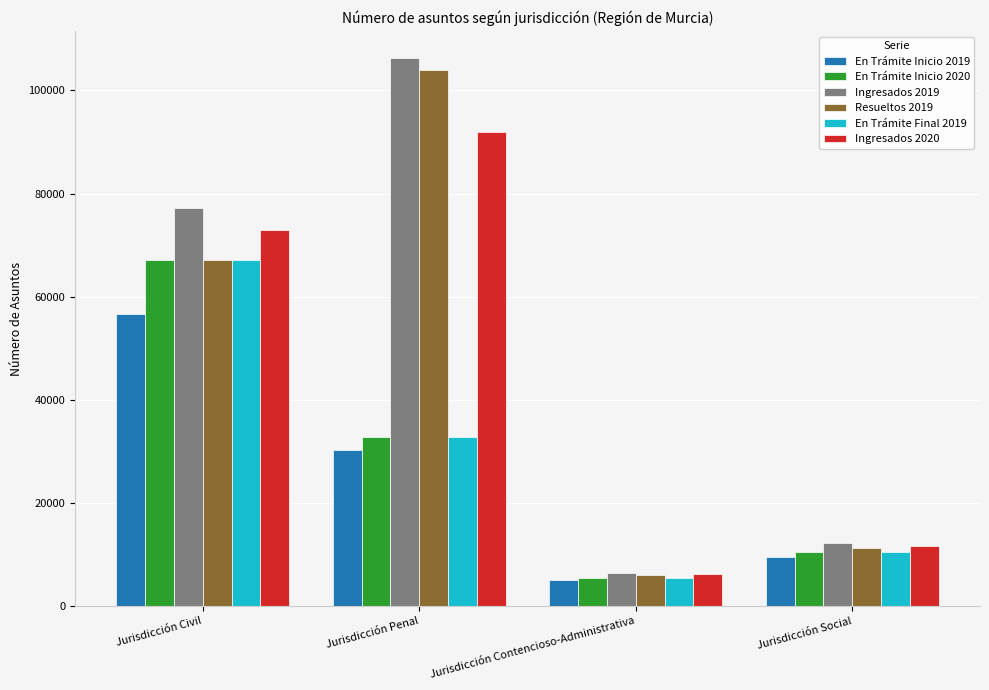

List the labels in order of En Trámite Inicio 2020 value, largest first.

Jurisdicción Civil, Jurisdicción Penal, Jurisdicción Social, Jurisdicción Contencioso-Administrativa